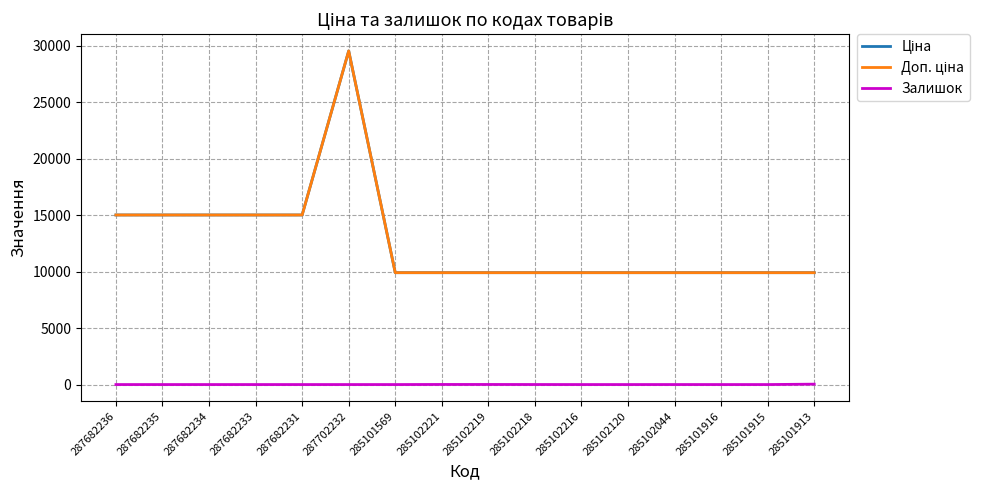

How many lines are shown in the chart?

3